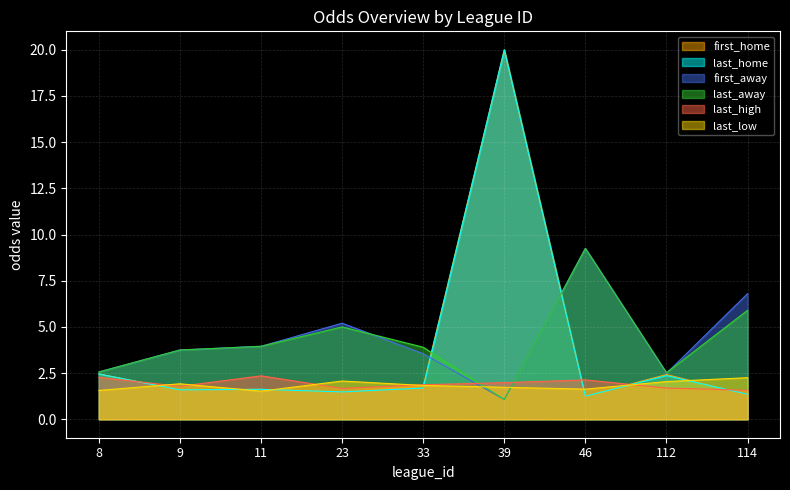

Which category has the highest value across all series?

39